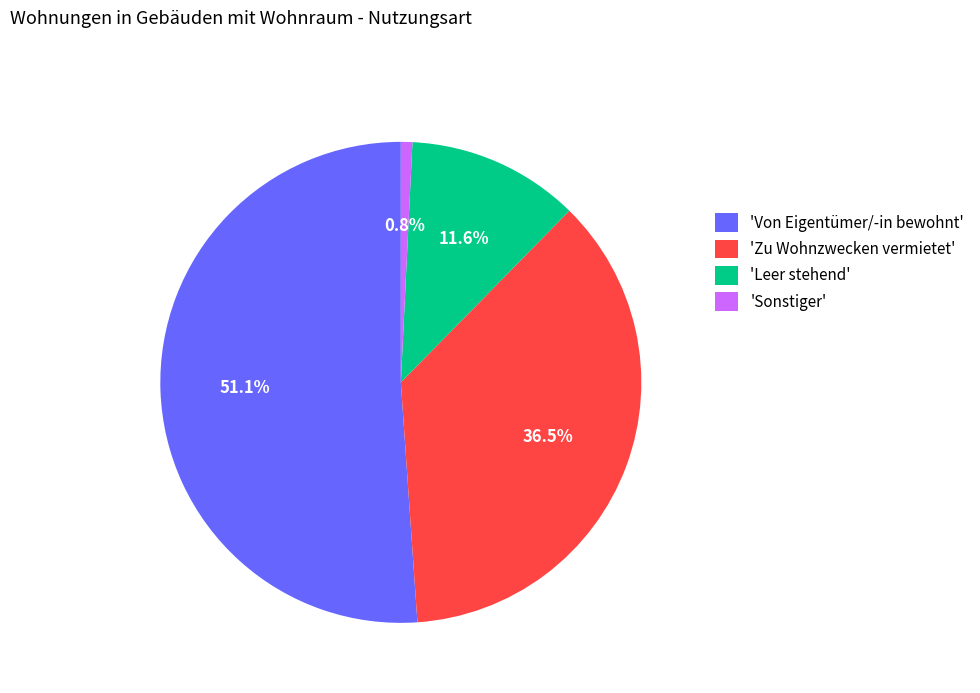

What is the smallest slice in the pie chart?

'Sonstiger'